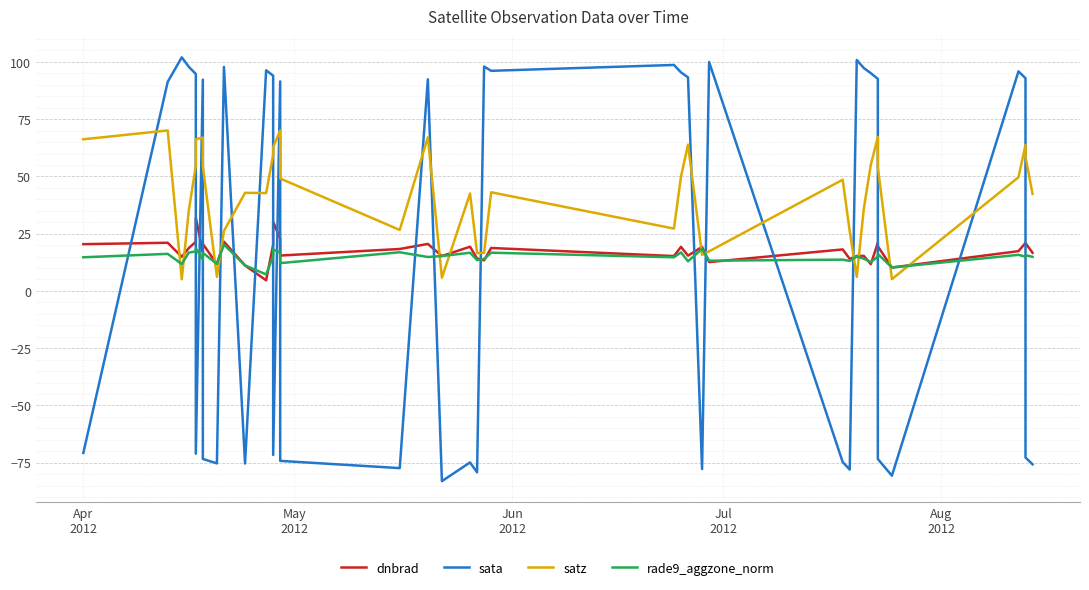

How many data points in sata are less than 92?

20